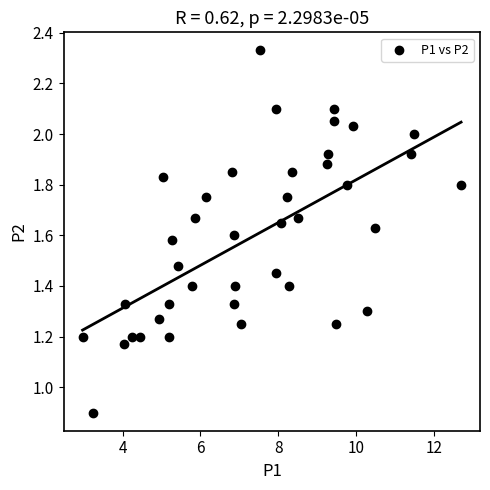

What Y value in the scatter plot is closest to 1?

0.9